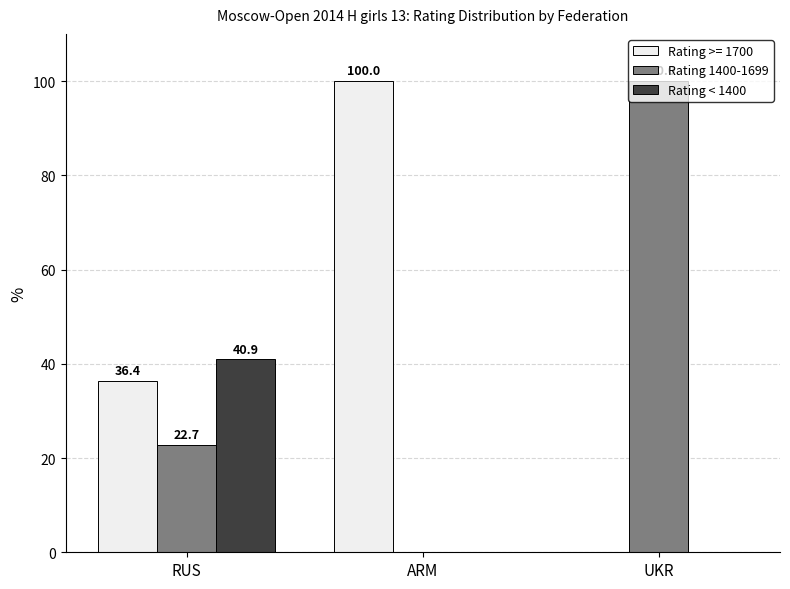

What are all the series names shown in the legend?

Rating >= 1700, Rating 1400-1699, Rating < 1400